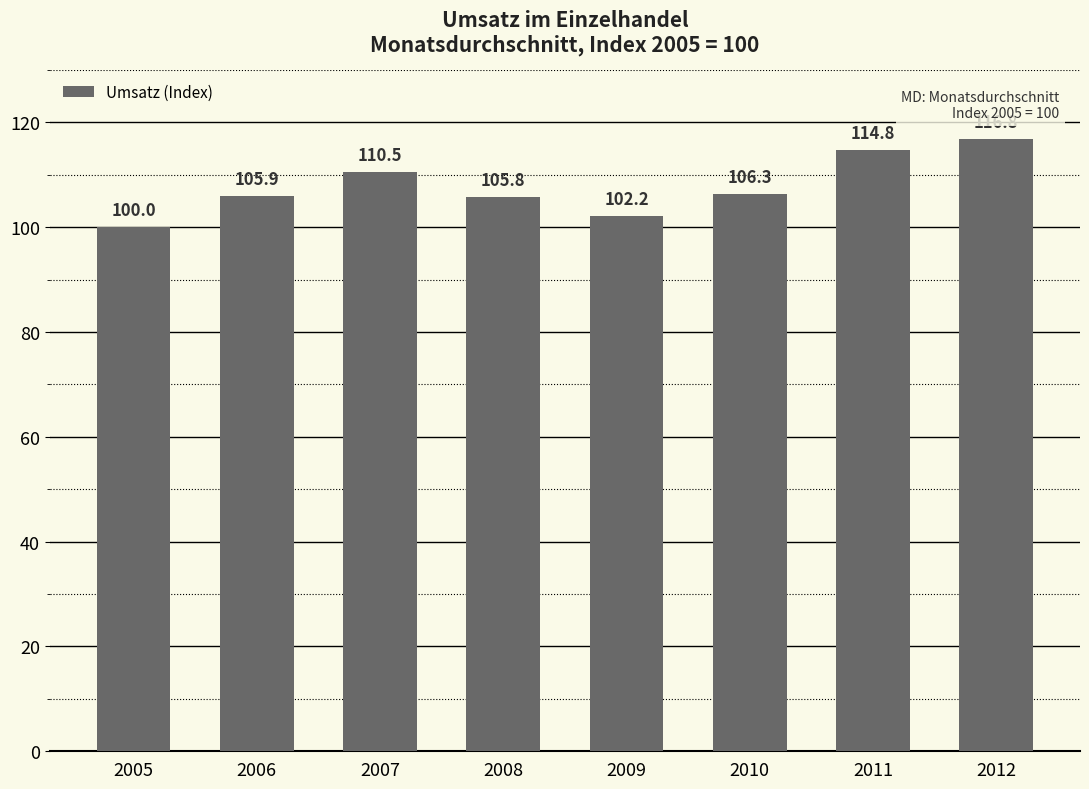

Reading left to right, transcribe all the data shown in this chart.

2005=100.0	2006=105.9	2007=110.5	2008=105.8	2009=102.2	2010=106.3	2011=114.8	2012=116.8